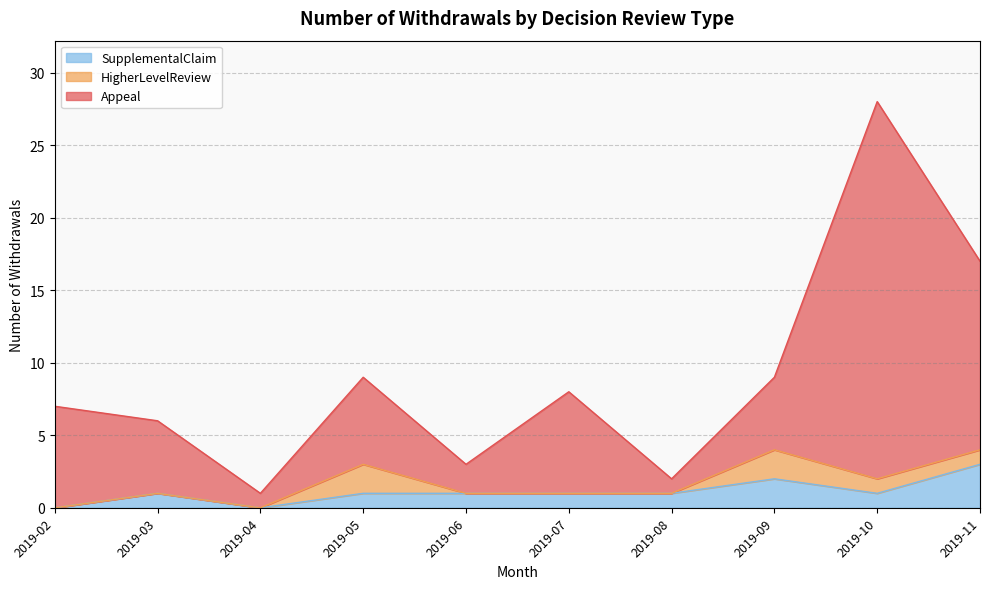

The value of SupplementalClaim at 2019-04 is 0. True or false?

True